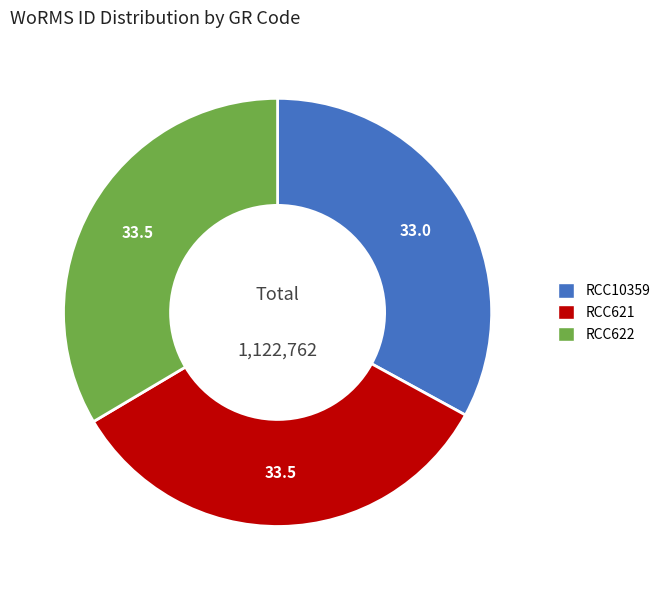

Which category has the smallest portion of the pie?

RCC10359